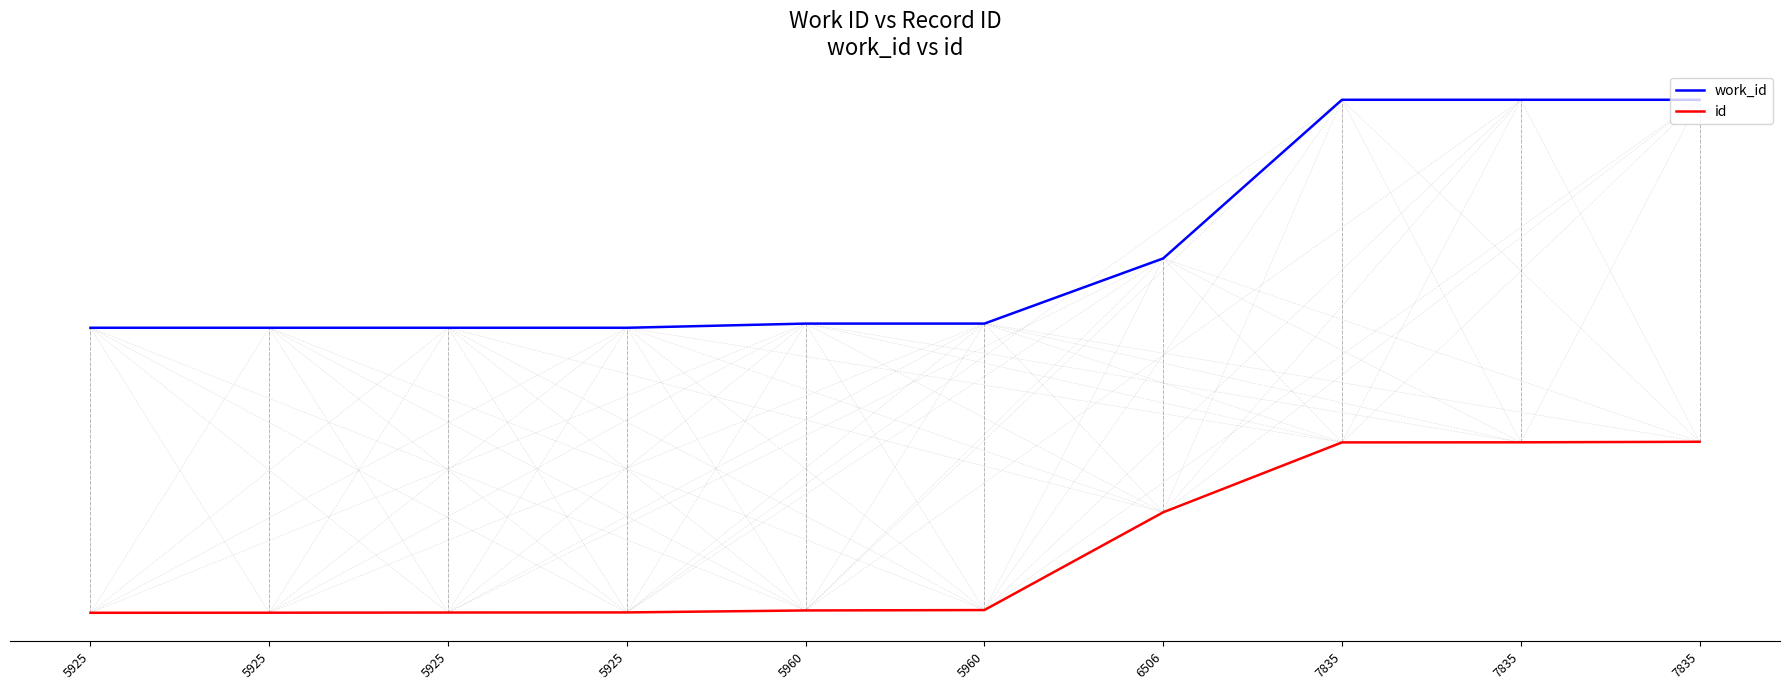

Does the chart have visible grid lines?

No